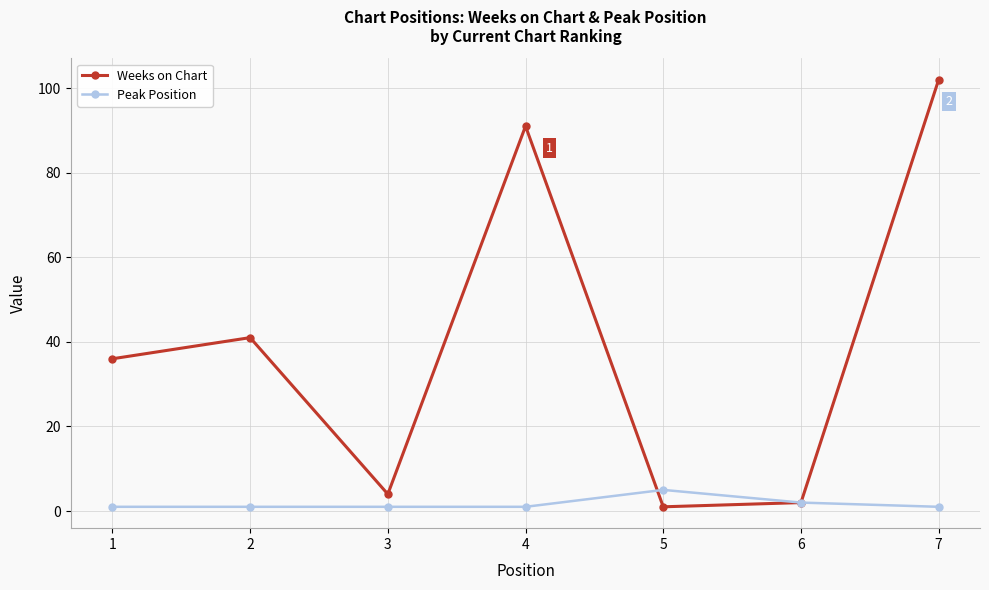

Rank the series at 2 from lowest to highest value.

Peak Position, Weeks on Chart